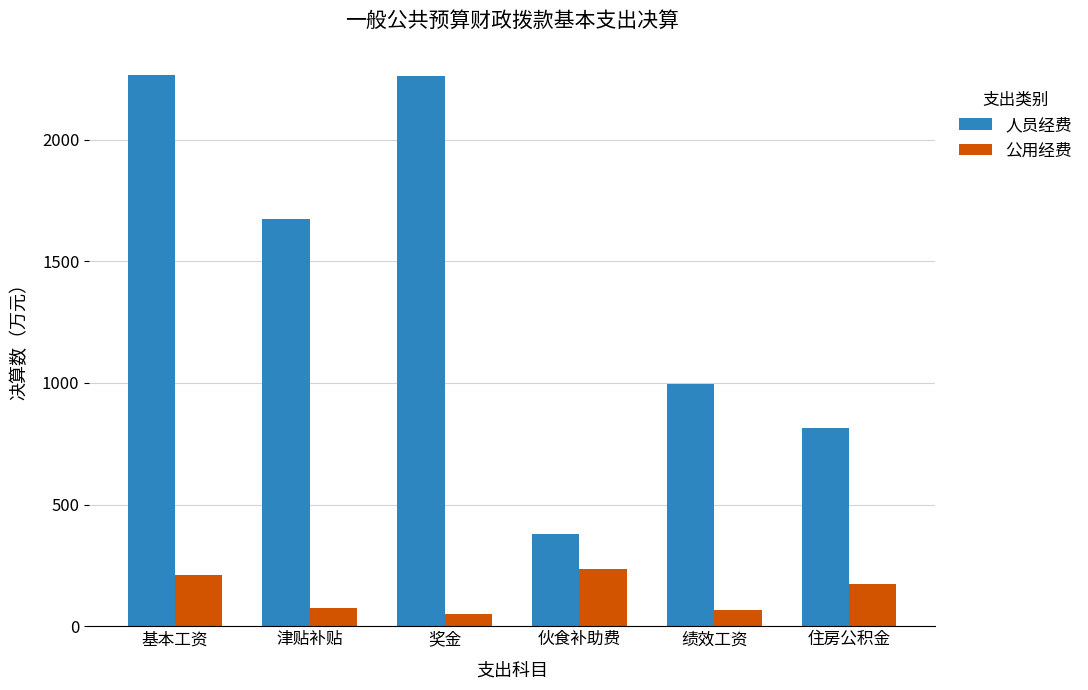

What is the label of the 1st bar from the right?

住房公积金